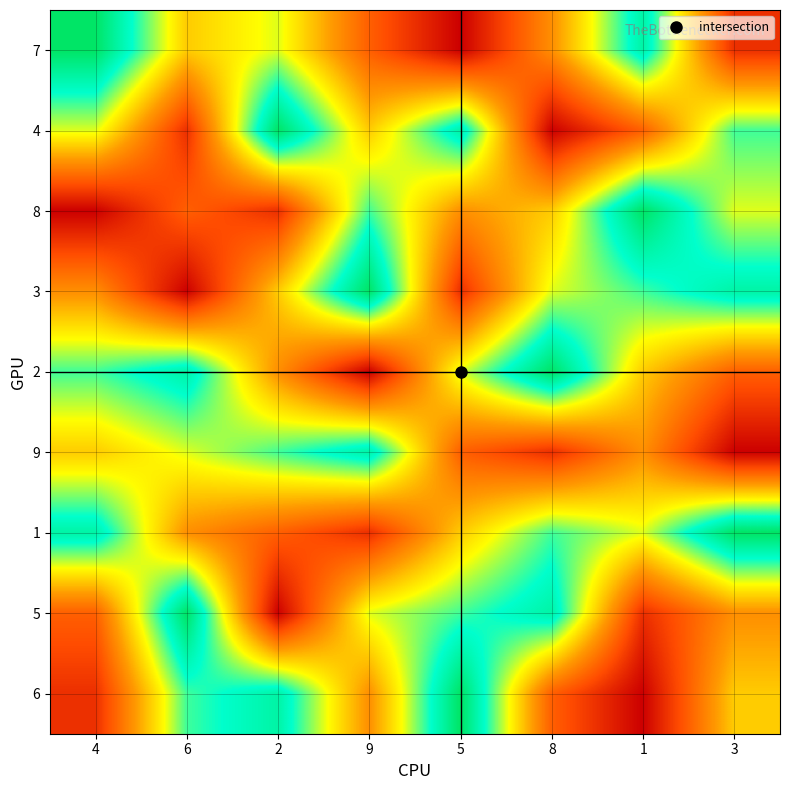

Which series has the largest range (max minus min)?

7